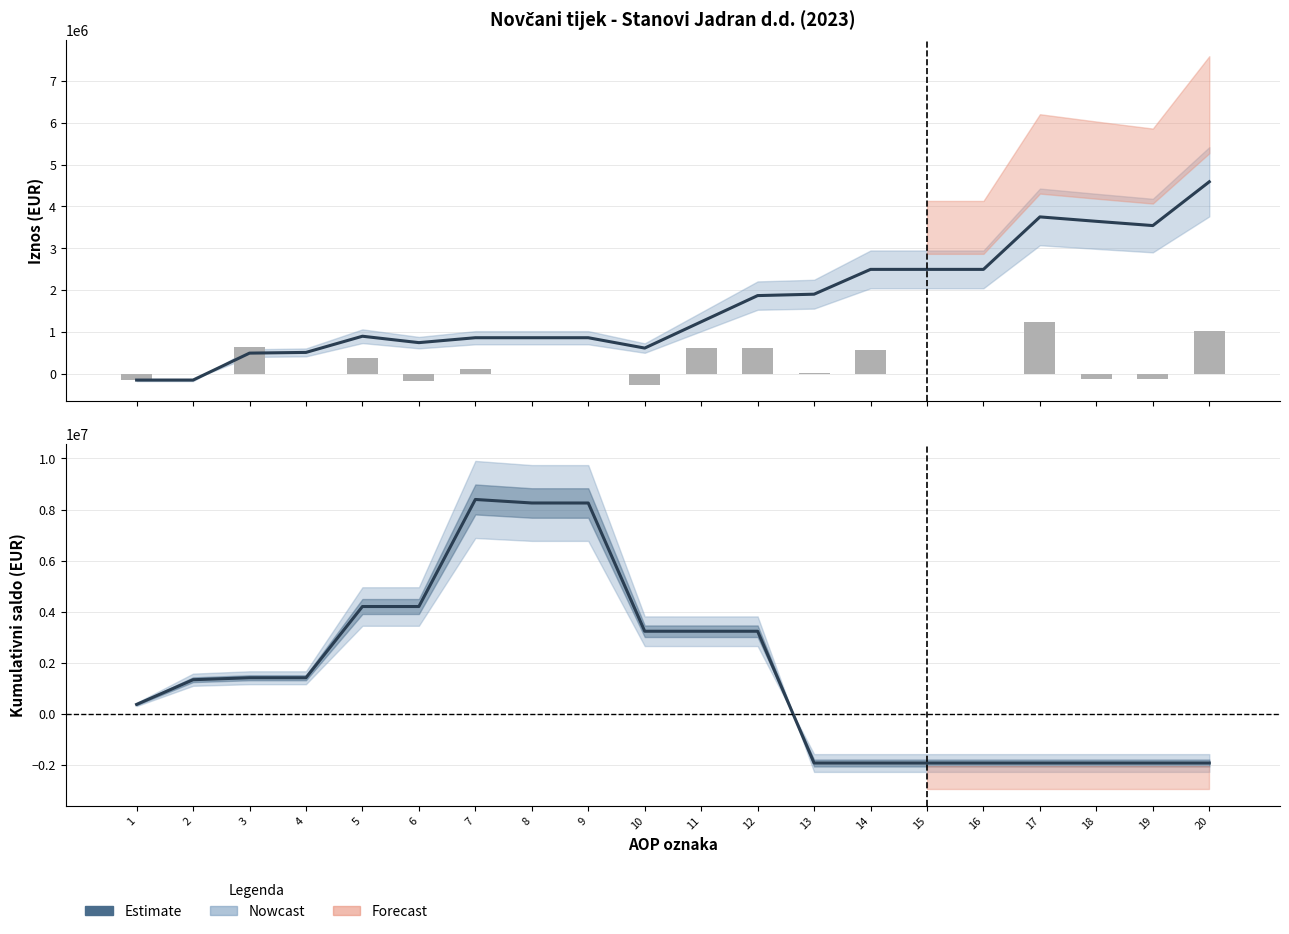

Read the value at 10, to the nearest 50.

3228000